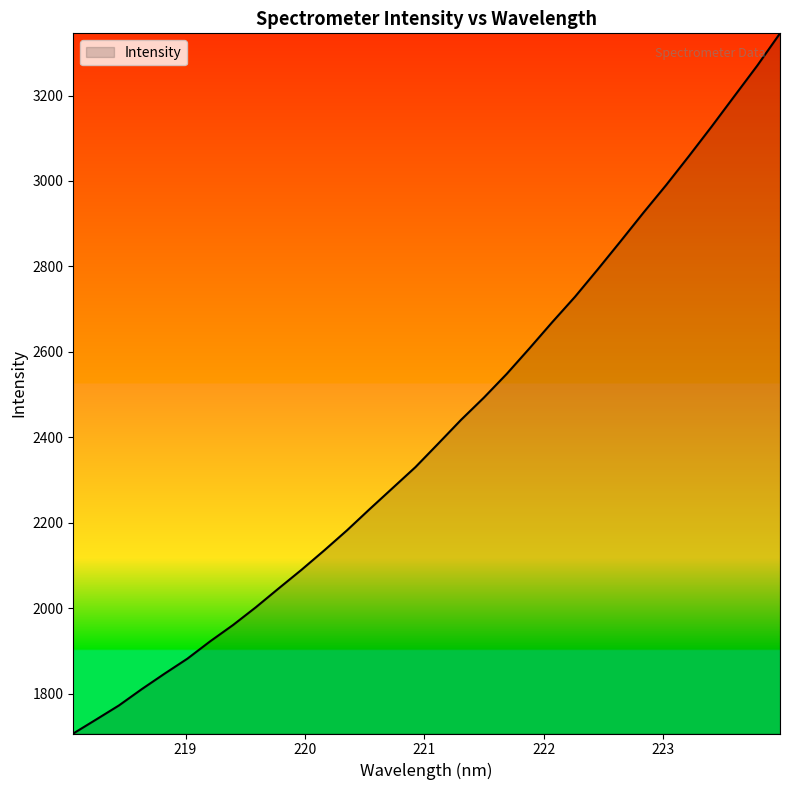

Does the chart display data point markers on the line(s)?

No